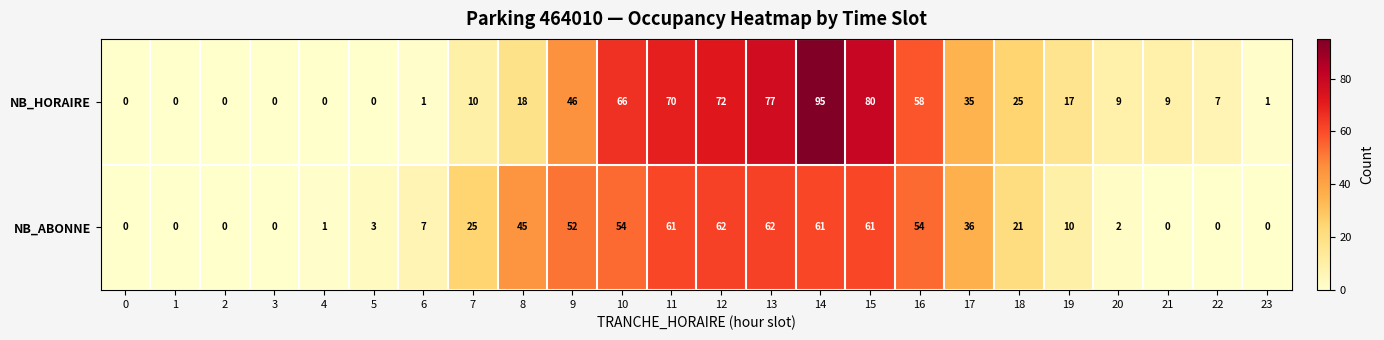

What is the average value of the NB_ABONNE series?

26